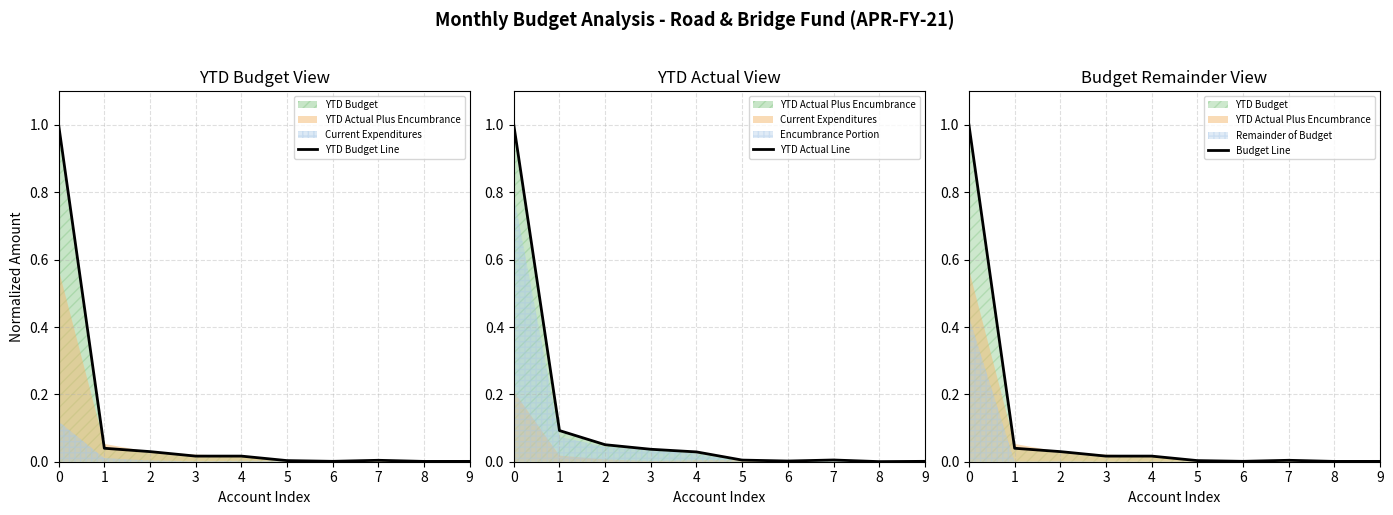

Between 7 and 9, which series saw the biggest shift?

YTD Actual Line